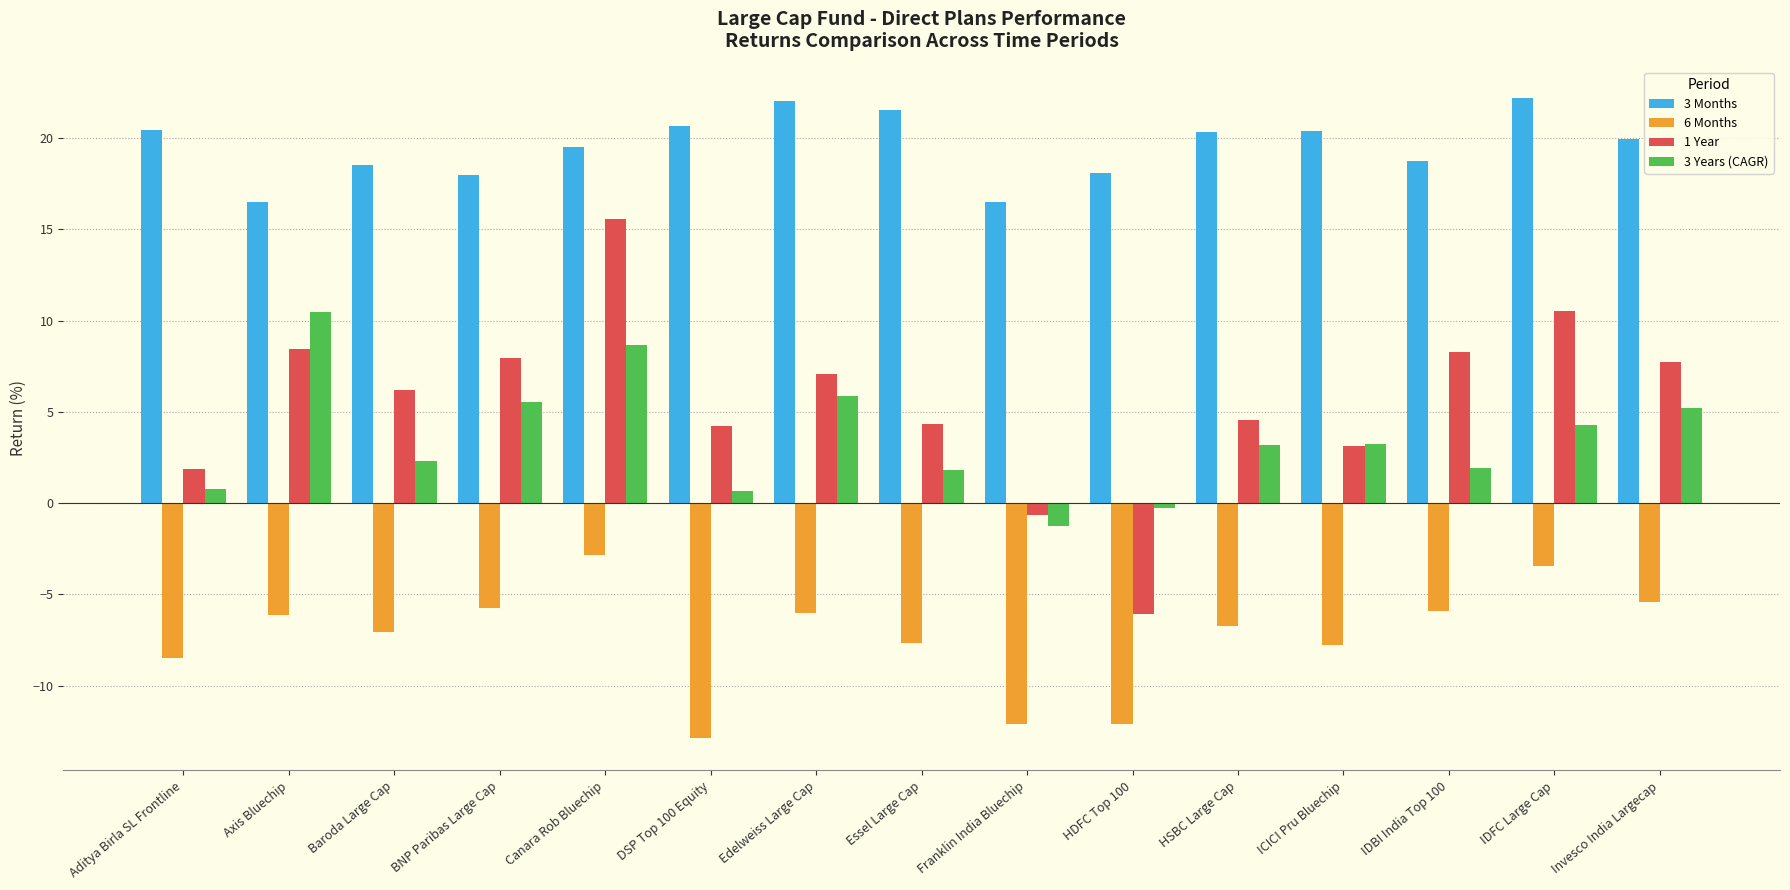

The 1 Year series shows 14.2 at IDFC Large Cap. True or false?

False